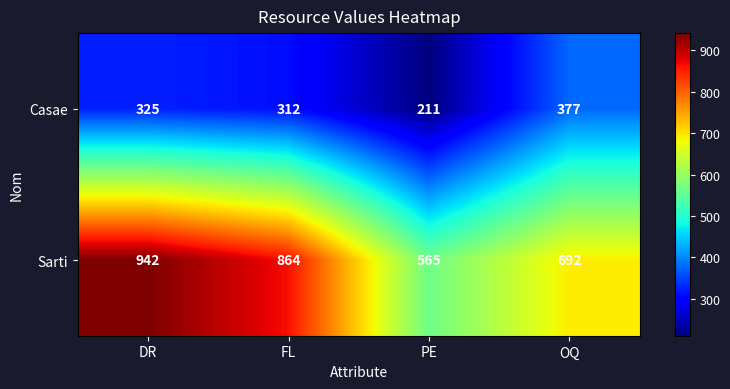

Between DR and OQ, which series saw the biggest shift?

Sarti